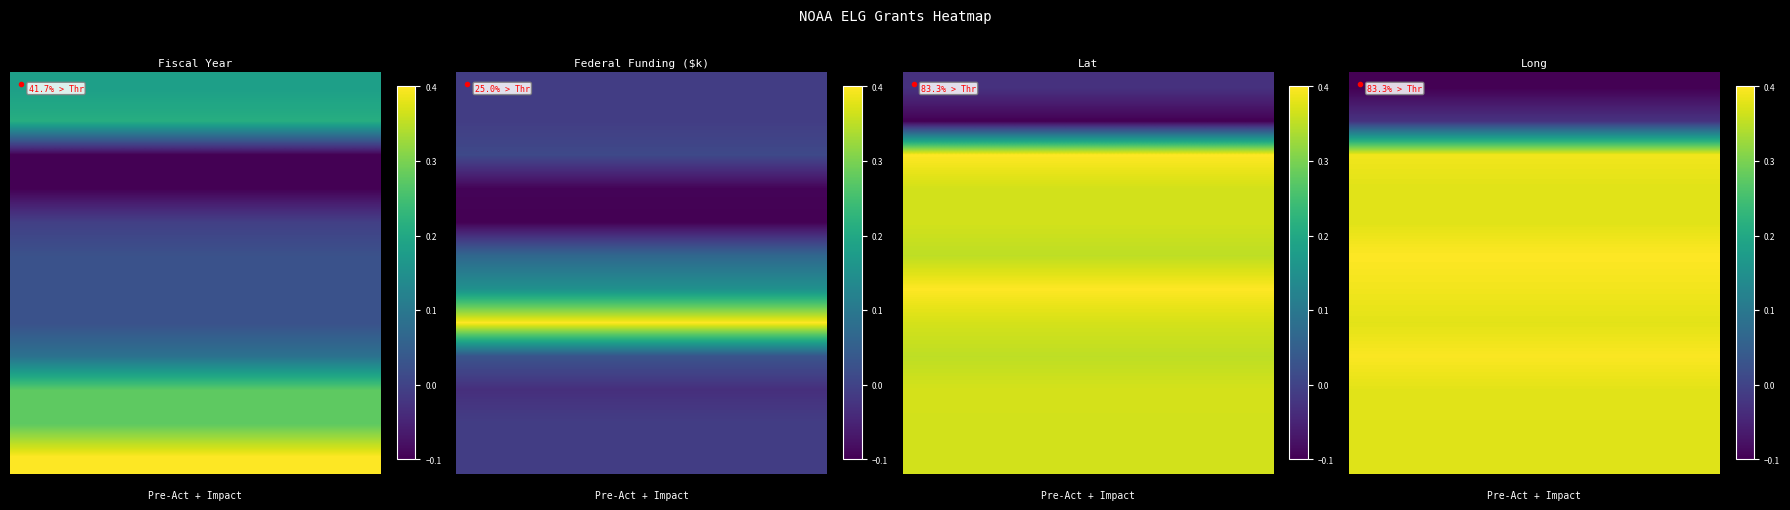

How many categories are shown in the chart?

8